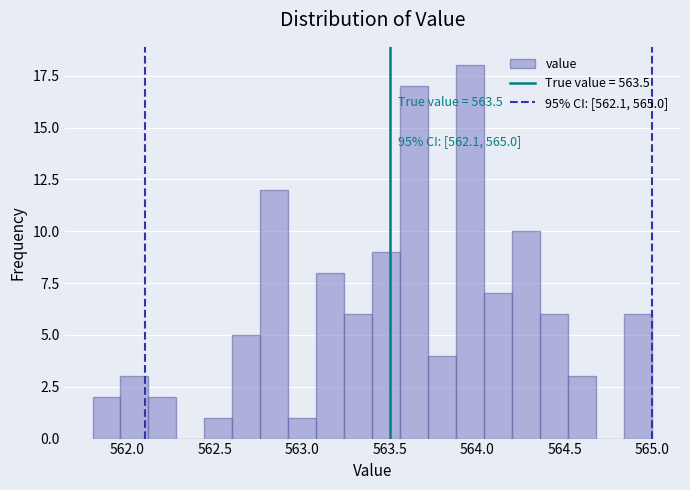

Around what value on the x-axis is the tallest bar? Give the approximate position of its centre, as read against the axis.

563.95